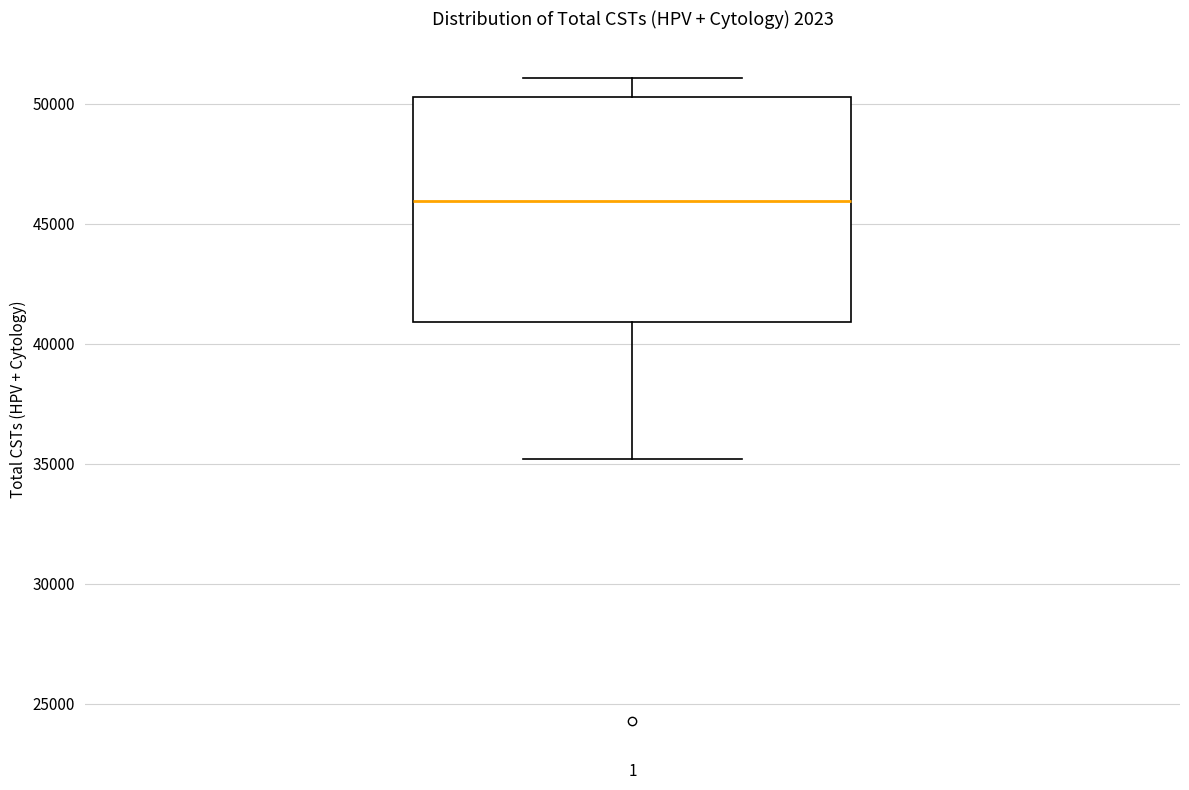

Read this box plot against the y-axis: the position of the median line, the range covered by the box, and the ends of both whiskers. The values are not printed on the chart, so give them approximately, as read against the axis.

median 46000, box 41000 to 50500, whiskers 35000 to 51000